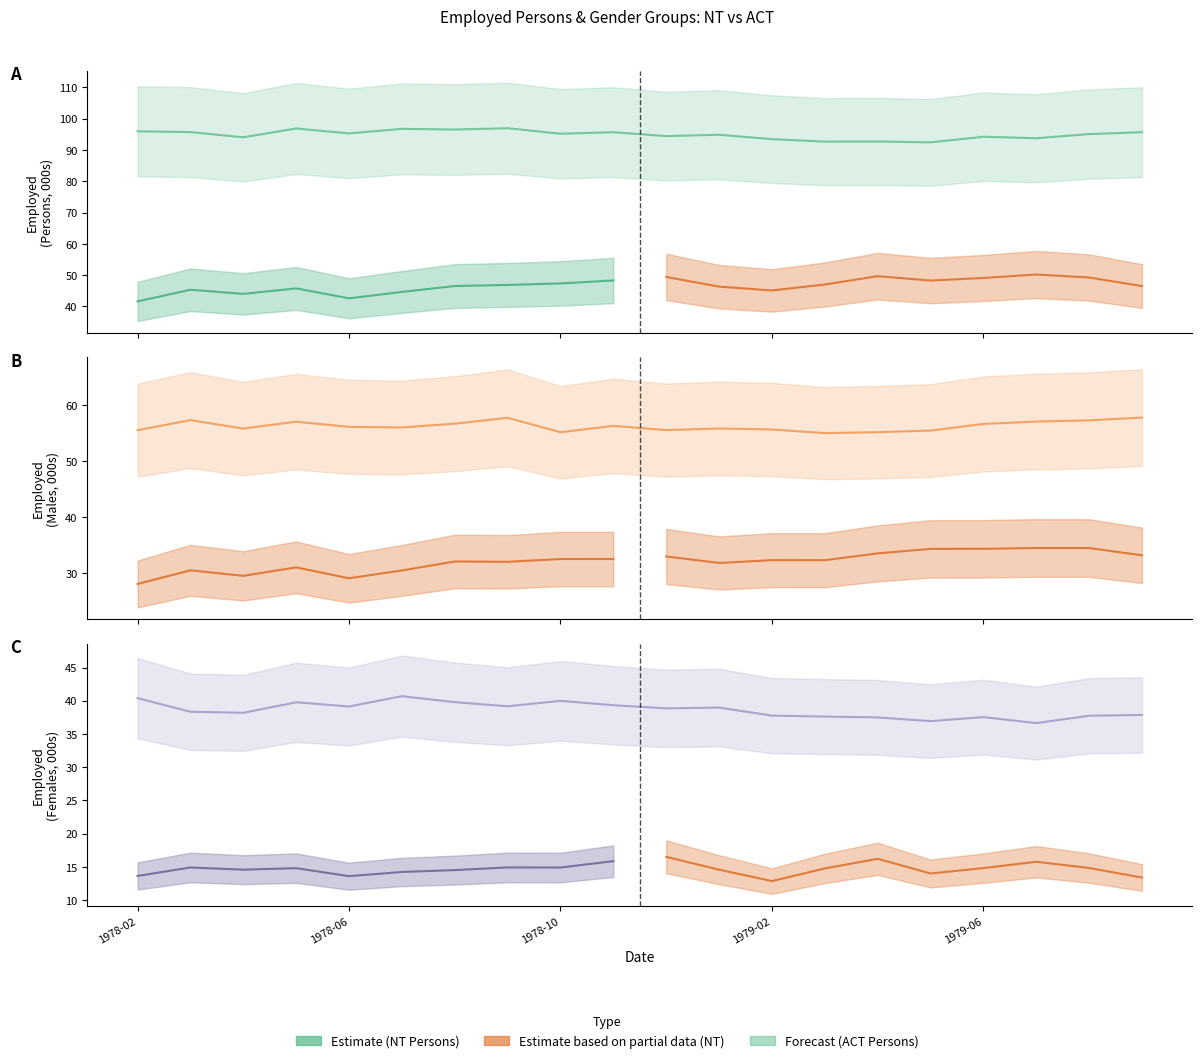

What is the average value of the Employed total ; > Males ; > Australian Capital Territory series?

56.3